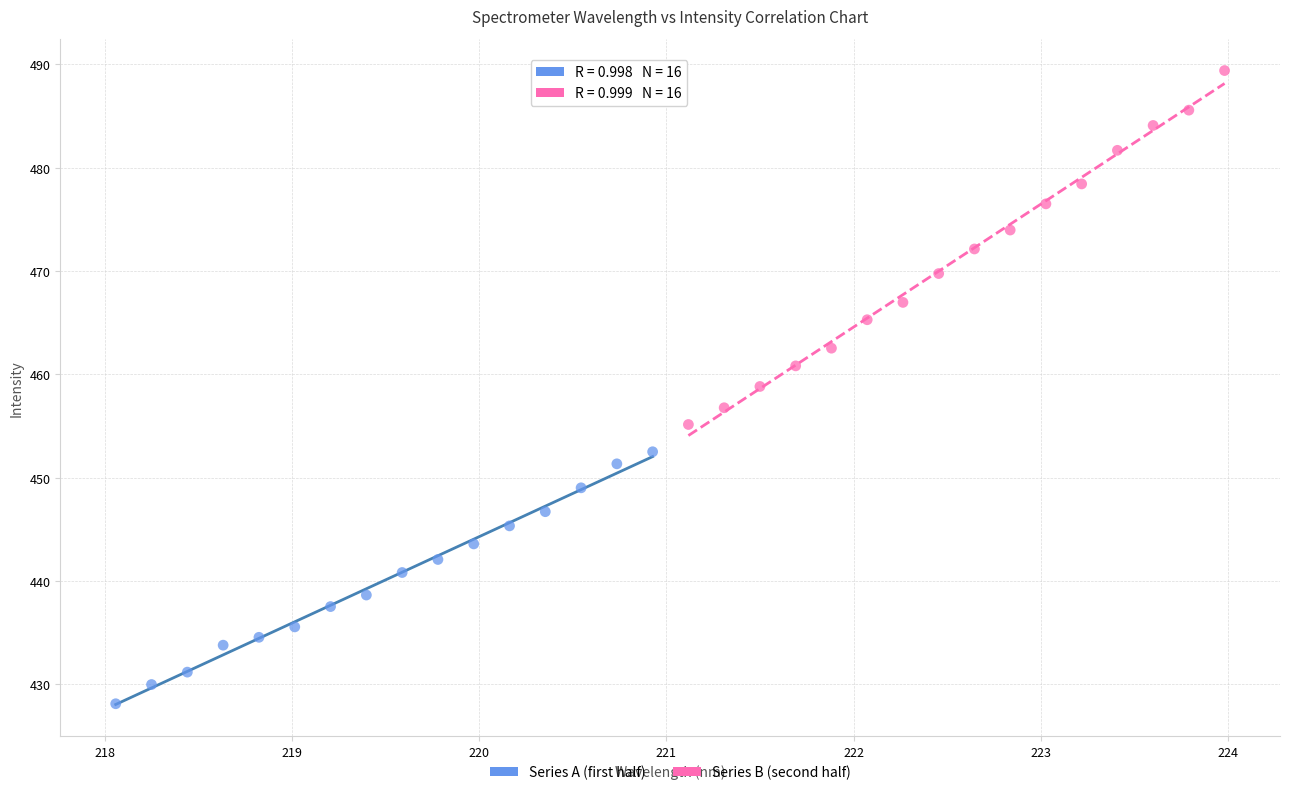

Which series reaches the maximum Y coordinate?

Series B (second half)